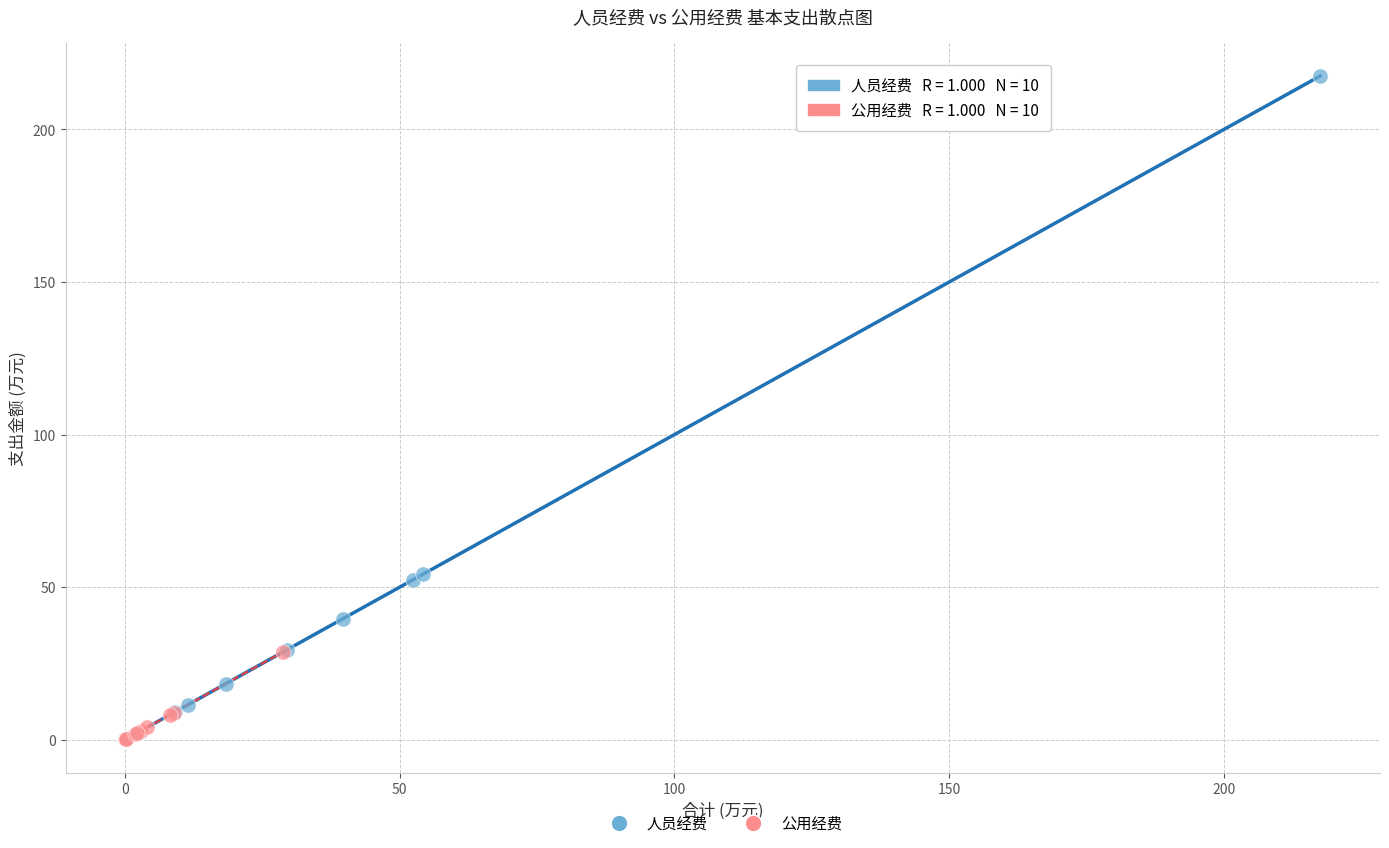

Which series reaches the maximum Y coordinate?

人员经费